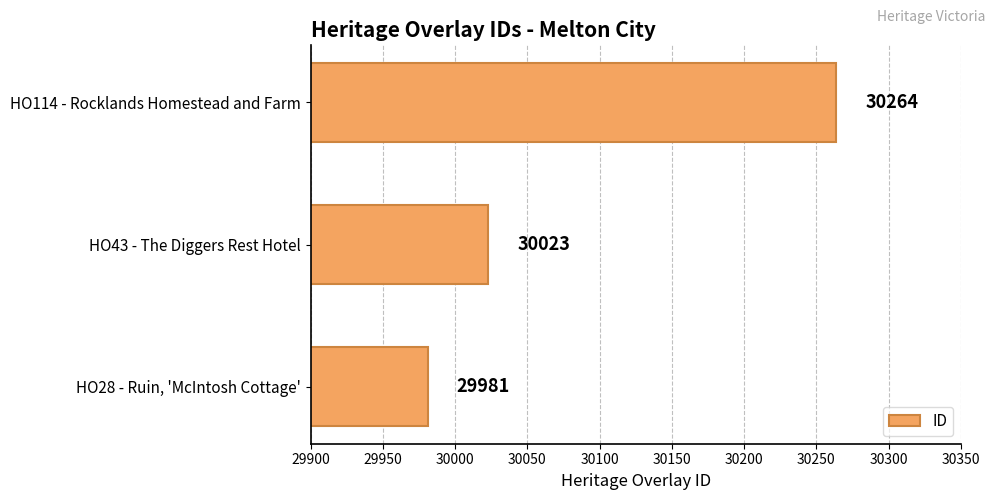

Rank the categories by value from lowest to highest.

HO28 - Ruin, 'McIntosh Cottage', HO43 - The Diggers Rest Hotel, HO114 - Rocklands Homestead and Farm